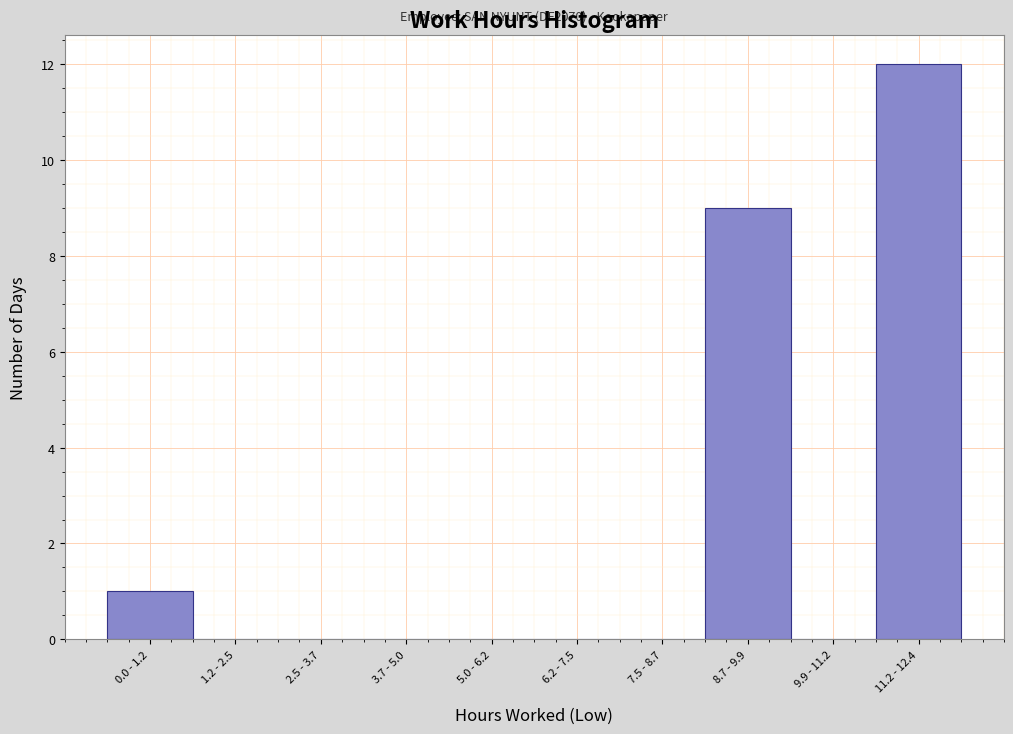

Reading left to right, transcribe all the data shown in this chart.

0.0 - 1.2=1	1.2 - 2.5=0	2.5 - 3.7=0	3.7 - 5.0=0	5.0 - 6.2=0	6.2 - 7.5=0	7.5 - 8.7=0	8.7 - 9.9=9	9.9 - 11.2=0	11.2 - 12.4=12